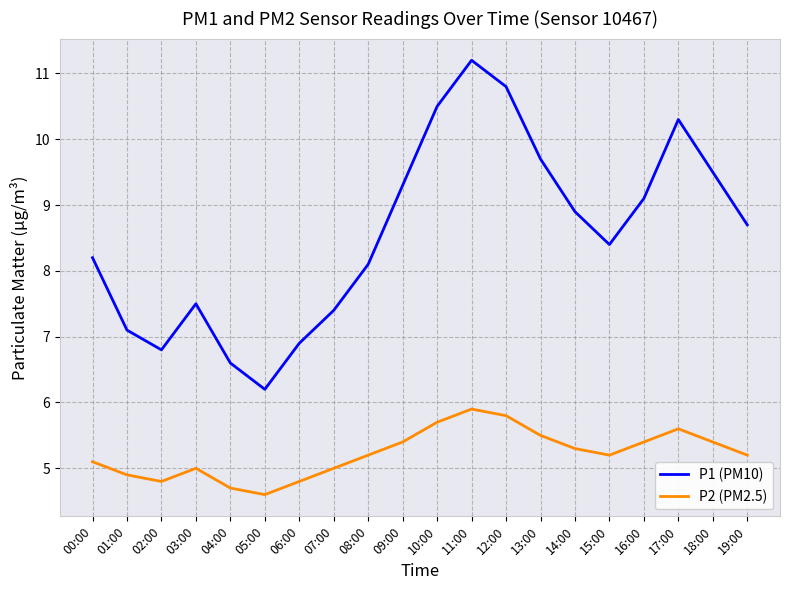

At which label does P1 (PM10) first exceed 8?

00:00